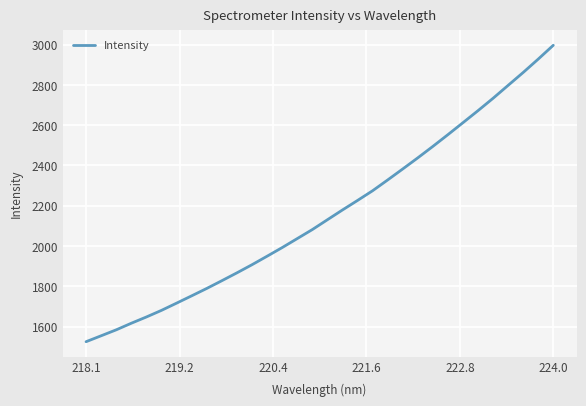

What is the minimum value shown in the chart?

1525.2